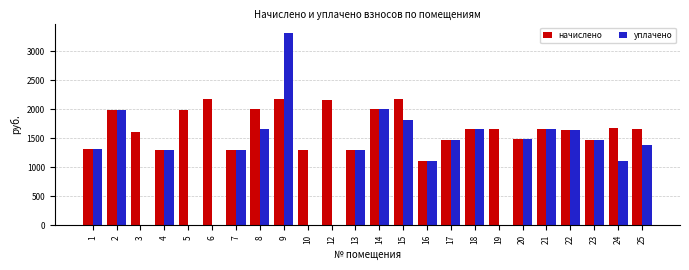

True or false: начислено has a value of 1200.2 at 9.

False